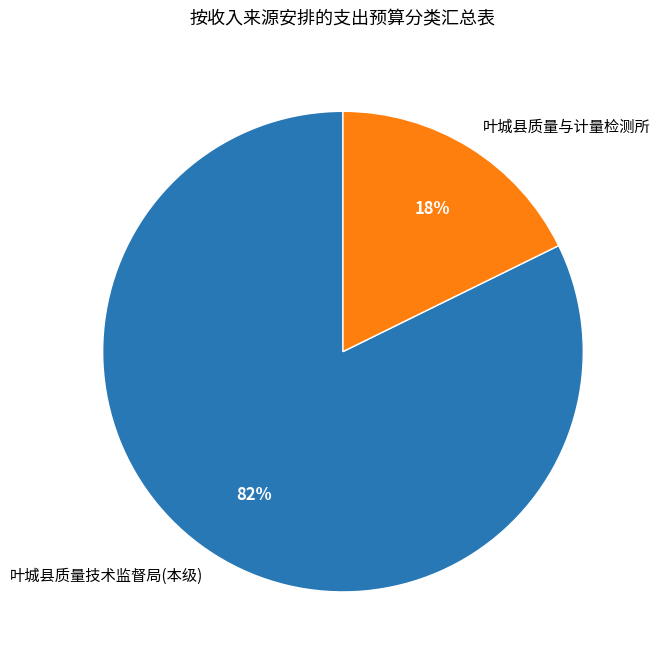

Between 叶城县质量技术监督局(本级) and 叶城县质量与计量检测所, which is larger?

叶城县质量技术监督局(本级)